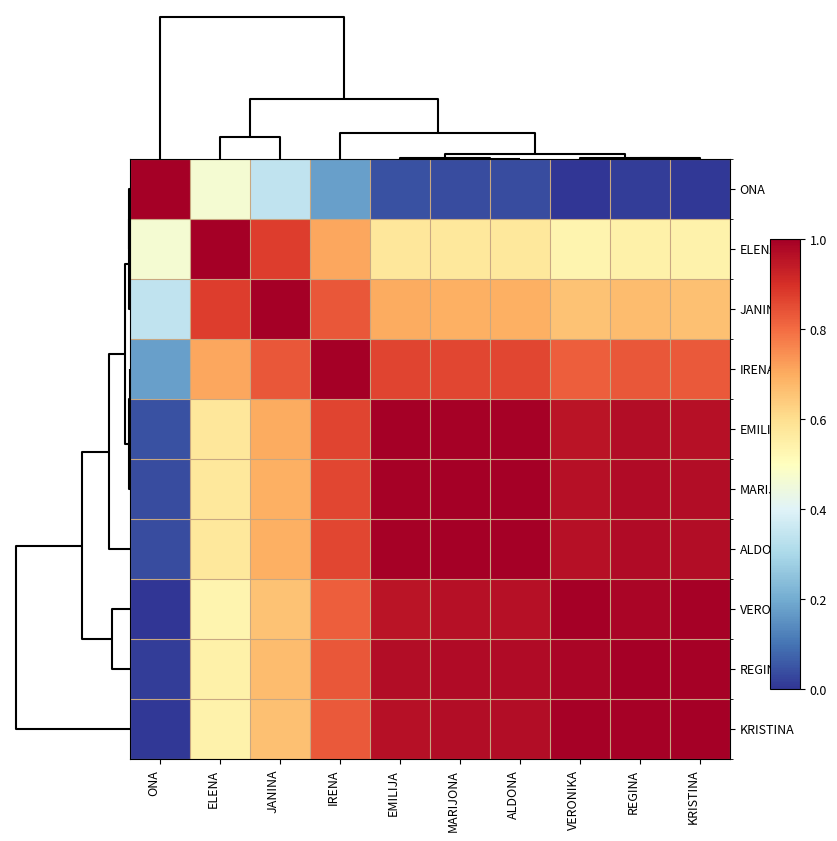

How many categories are shown in the chart?

10